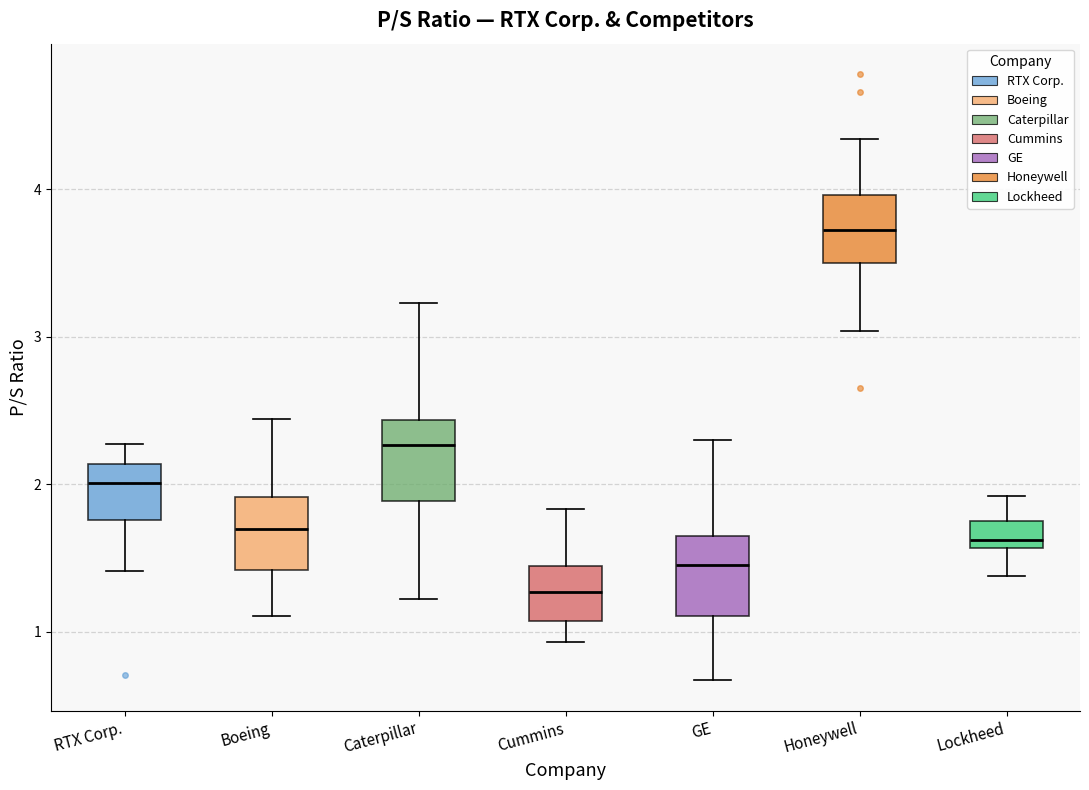

Where does the median line of the box for Honeywell sit on the y-axis? The values are not printed on the chart, so give them approximately, as read against the axis.

3.7